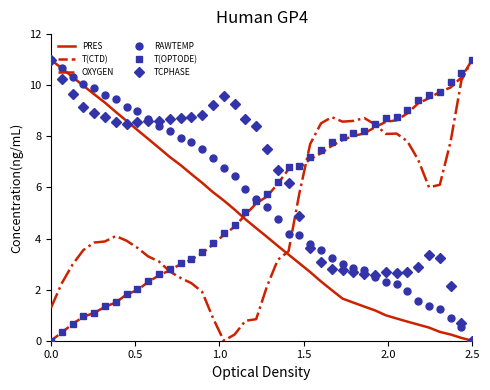

True or false: OXYGEN and RAWTEMP cross at least once.

True